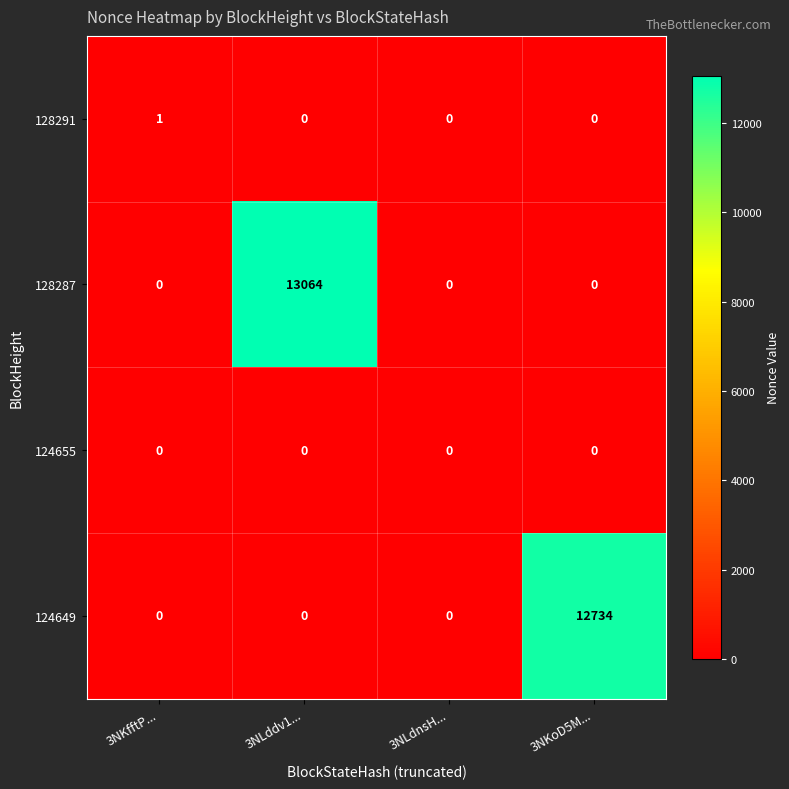

What is the sum of all 128287 values?

13064